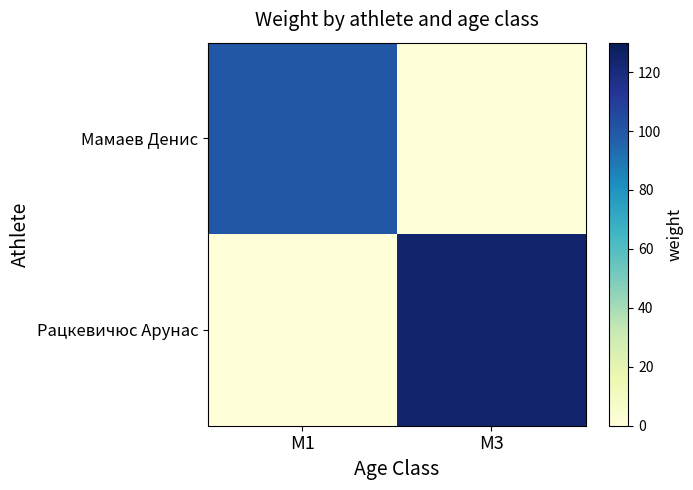

What is the total value across all series at M1?

100.0